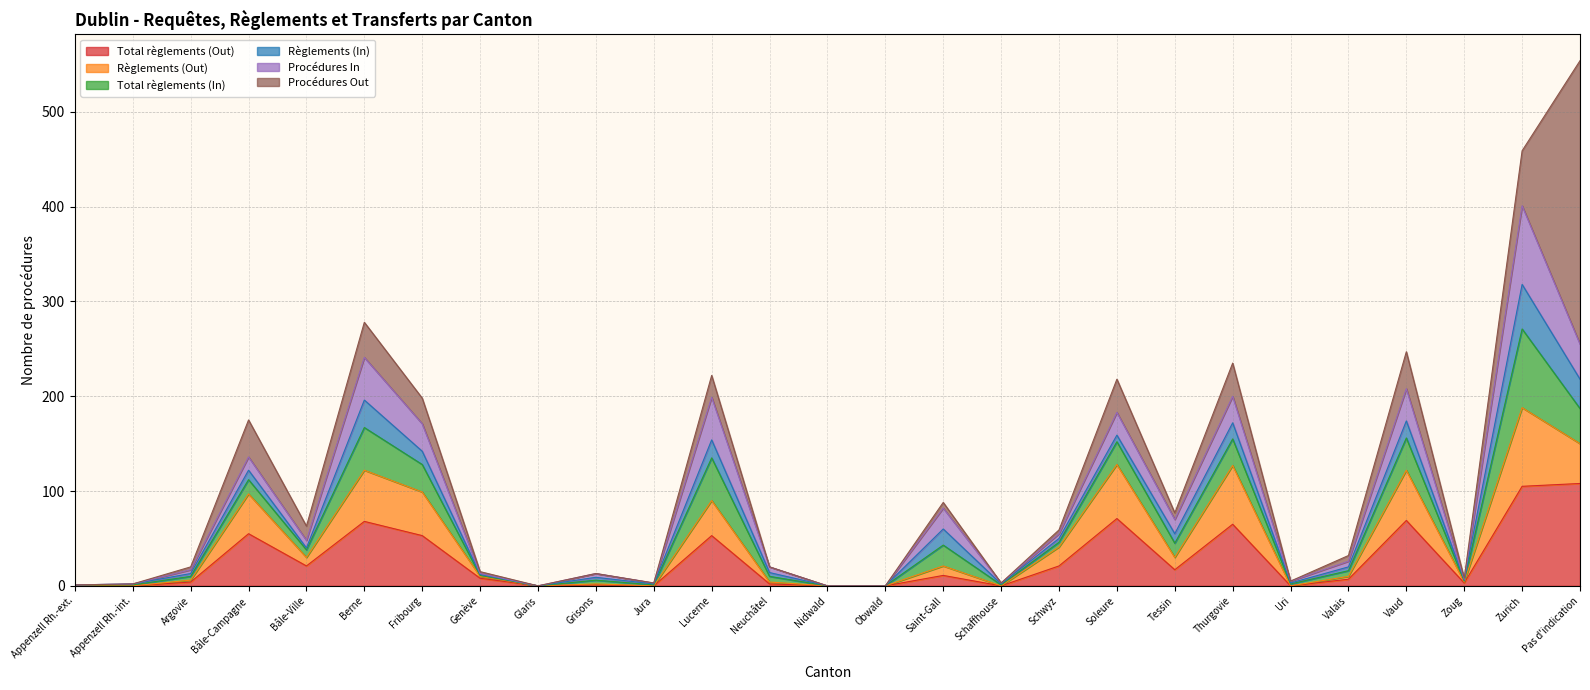

Does the chart have visible grid lines?

Yes